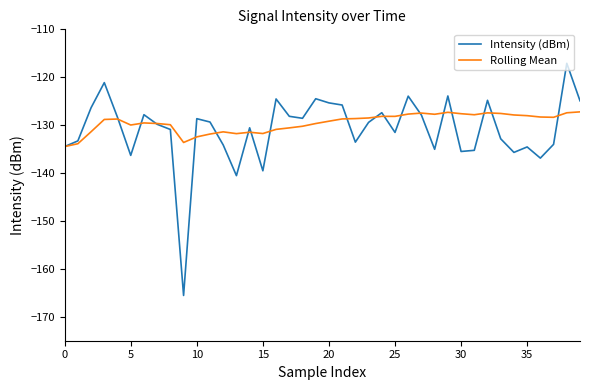

Which series has the widest spread of values?

Intensity (dBm)